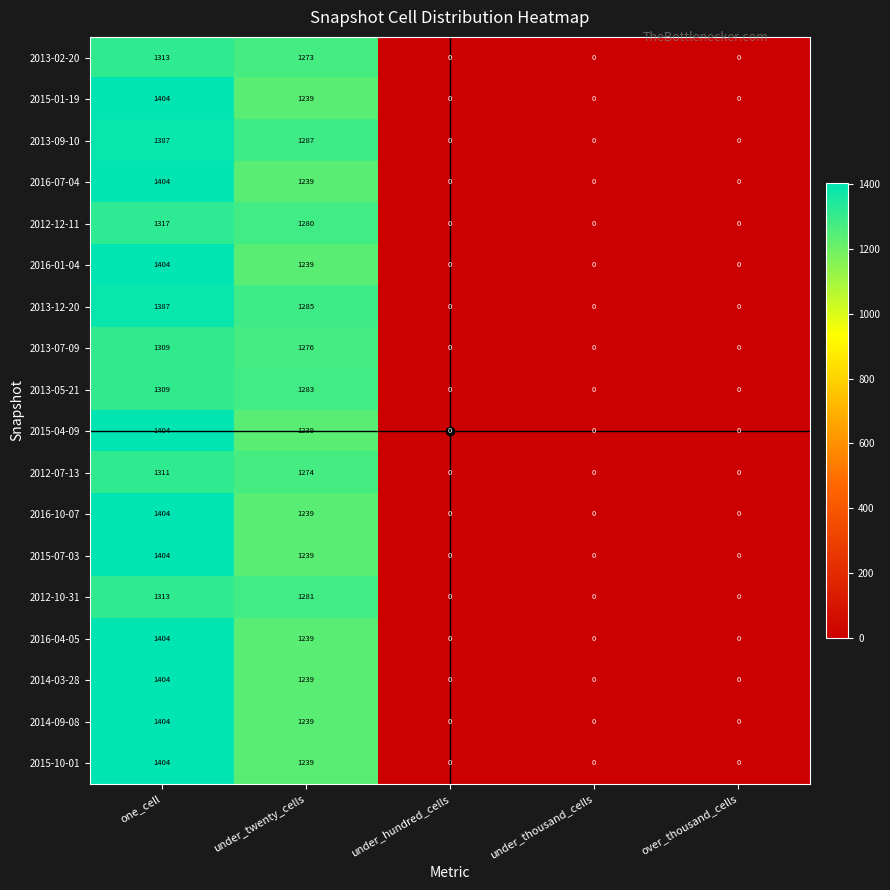

Which label corresponds to the largest value in the chart?

one_cell